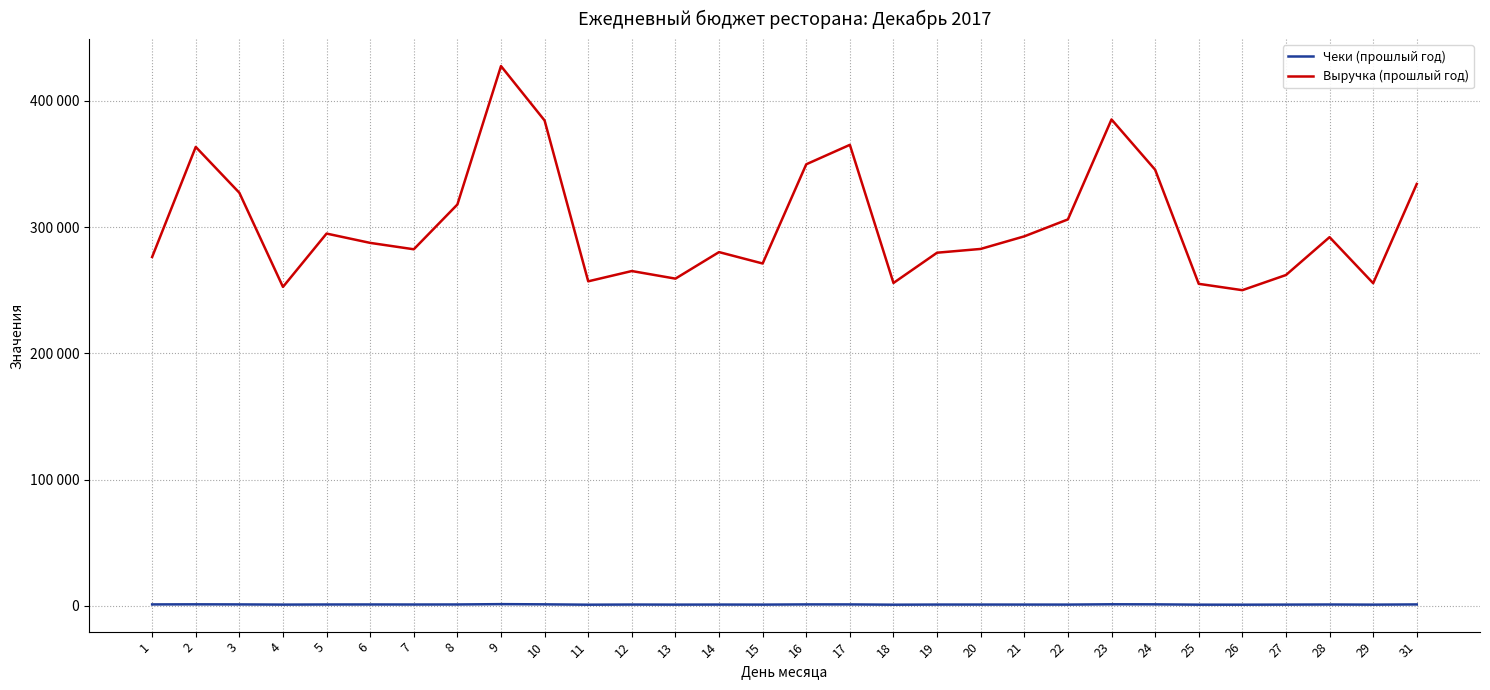

At which category is the sum across all series the highest?

9